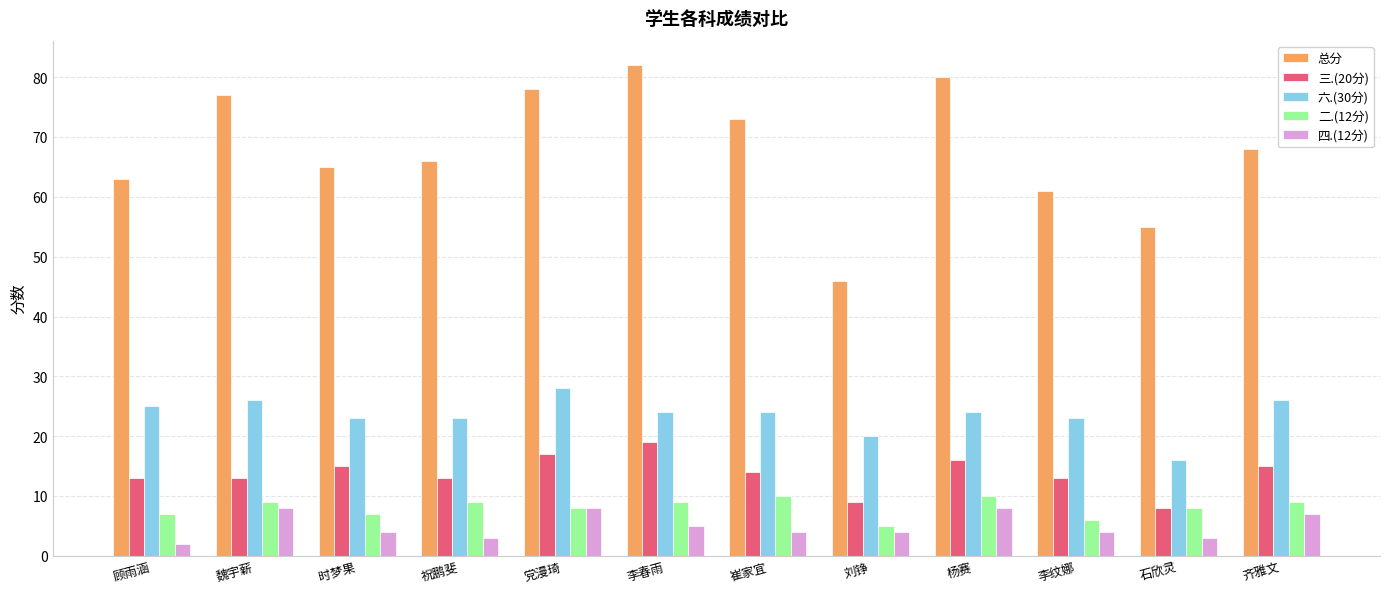

Which series has the largest range (max minus min)?

总分